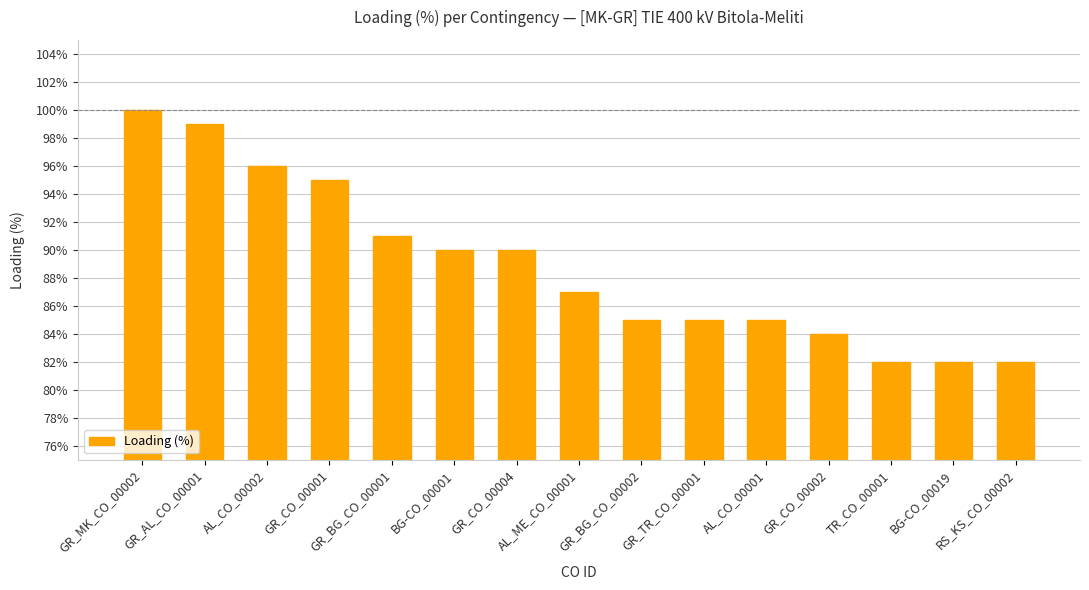

True or false: the data shows 49 at GR_CO_00001.

False